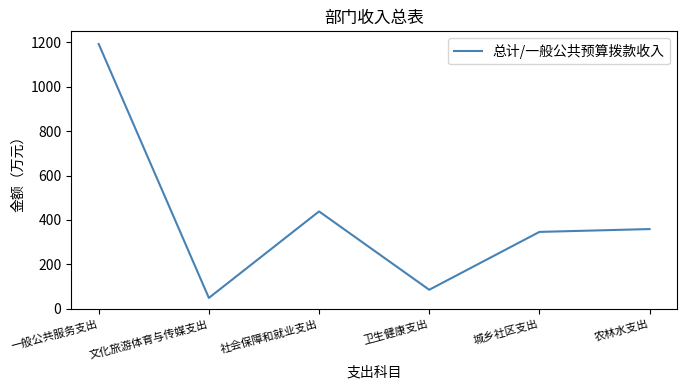

The chart shows a value of 240.4 at 农林水支出. True or false?

False